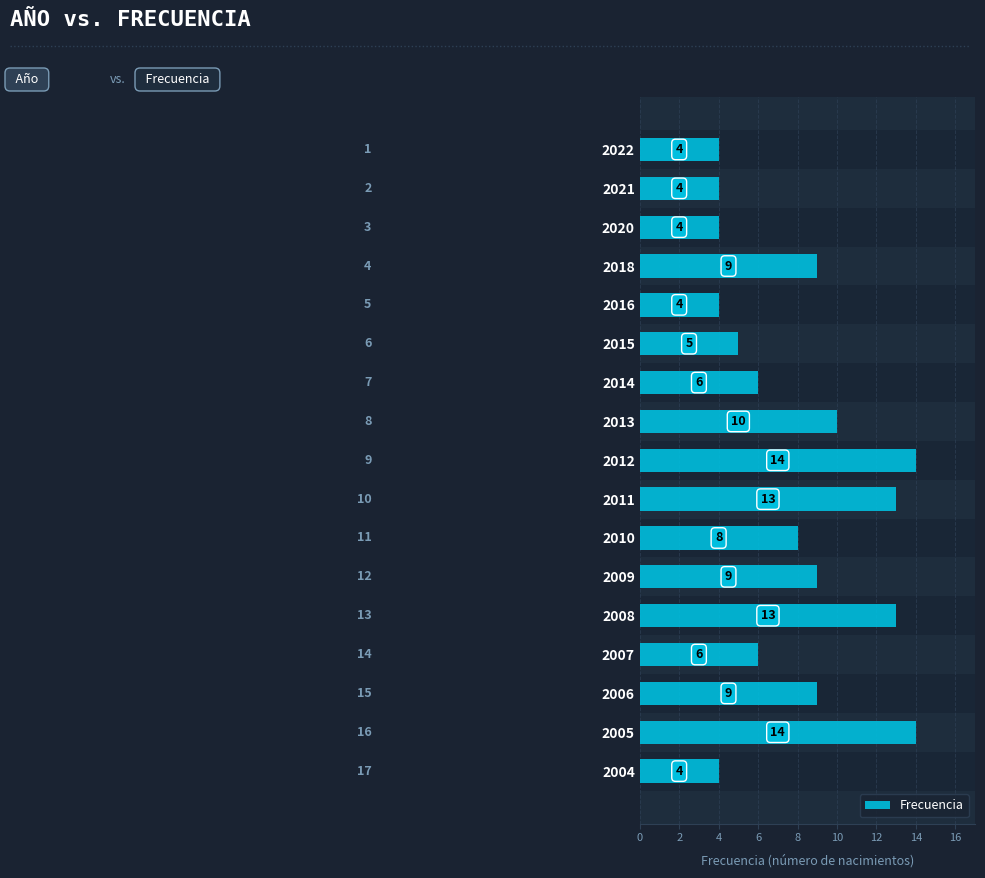

Reading left to right, transcribe all the data shown in this chart.

4	4	4	9	4	5	6	10	14	13	8	9	13	6	9	14	4